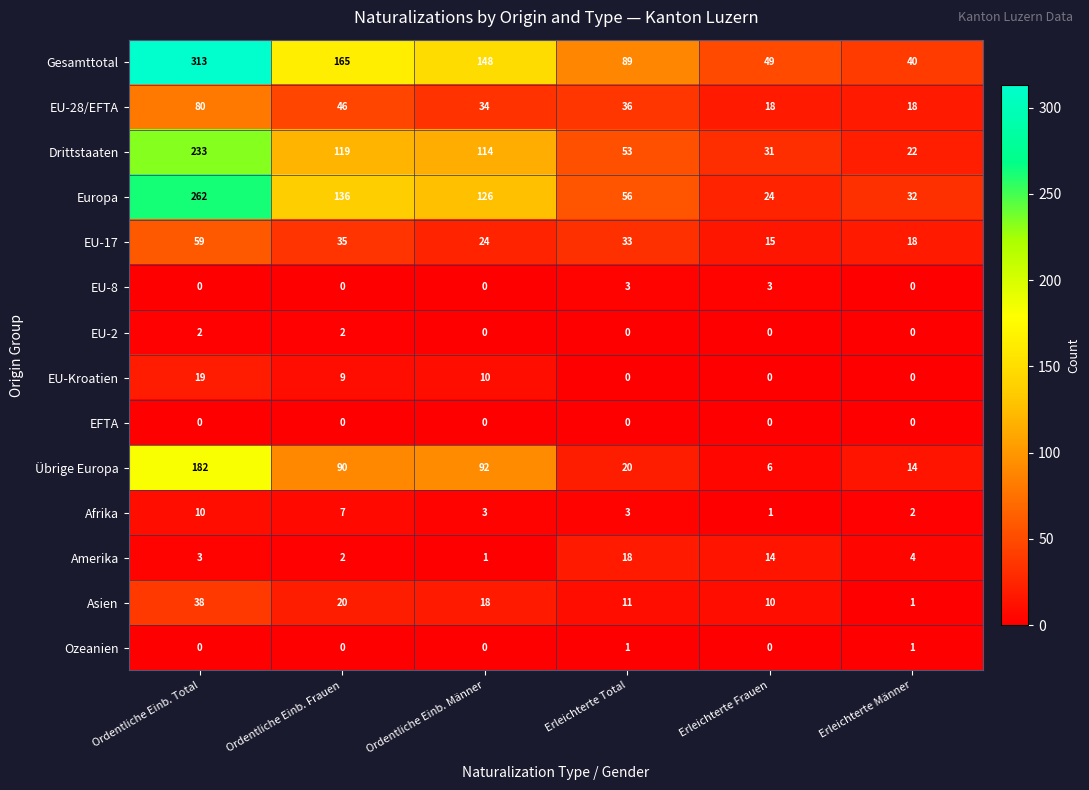

How many values in the EU-8 series exceed 0?

2